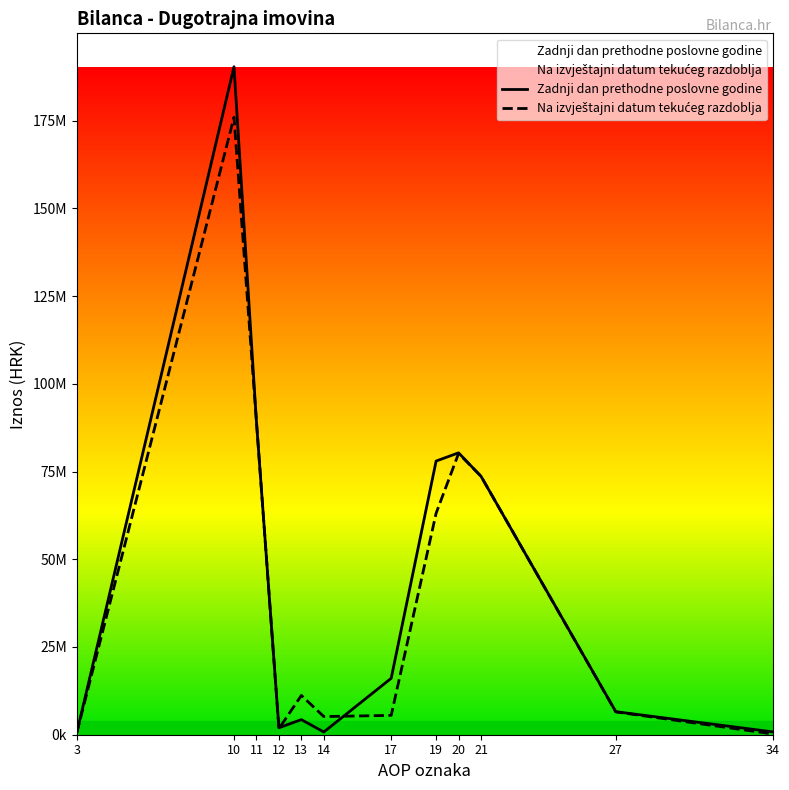

How many lines are shown in the chart?

2